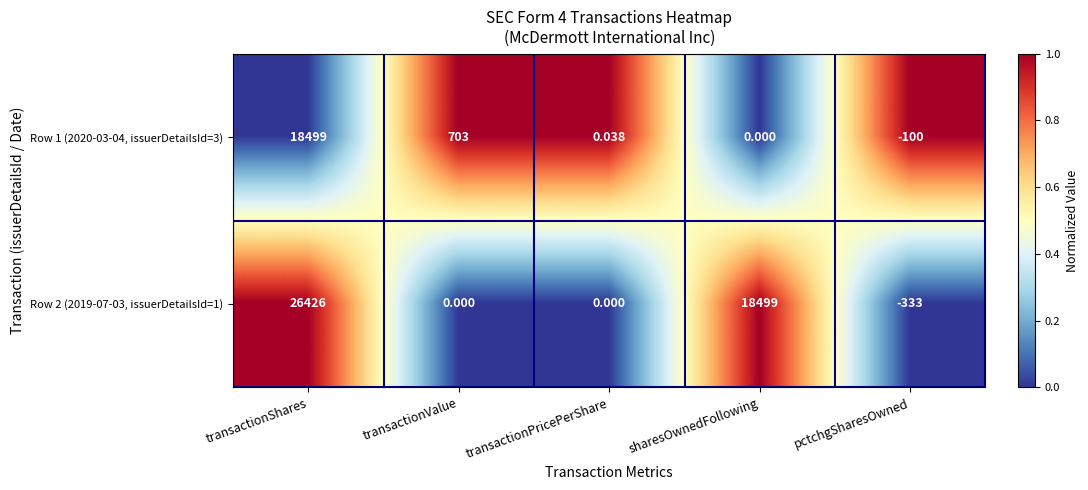

At which category does the chart reach its minimum across all series?

pctchgSharesOwned